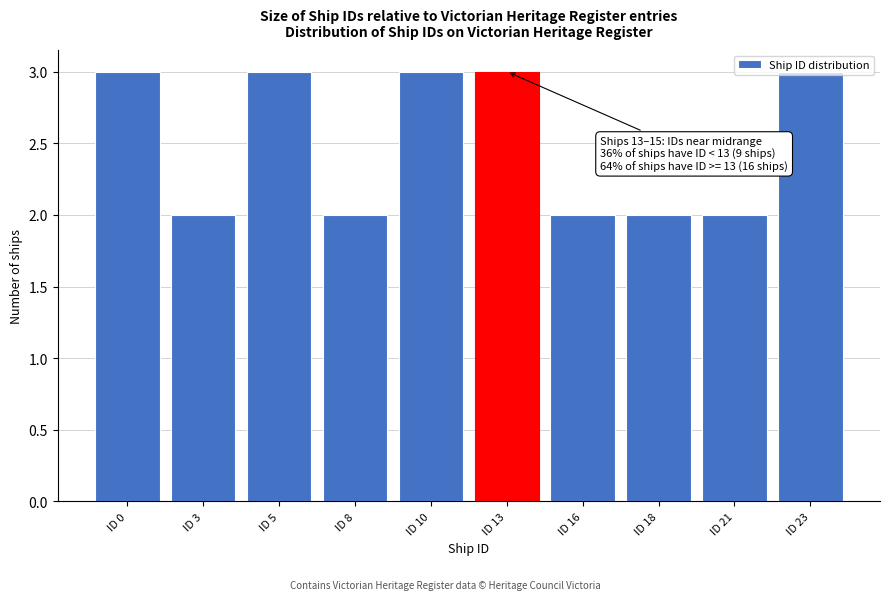

What is the sum of all values?

25